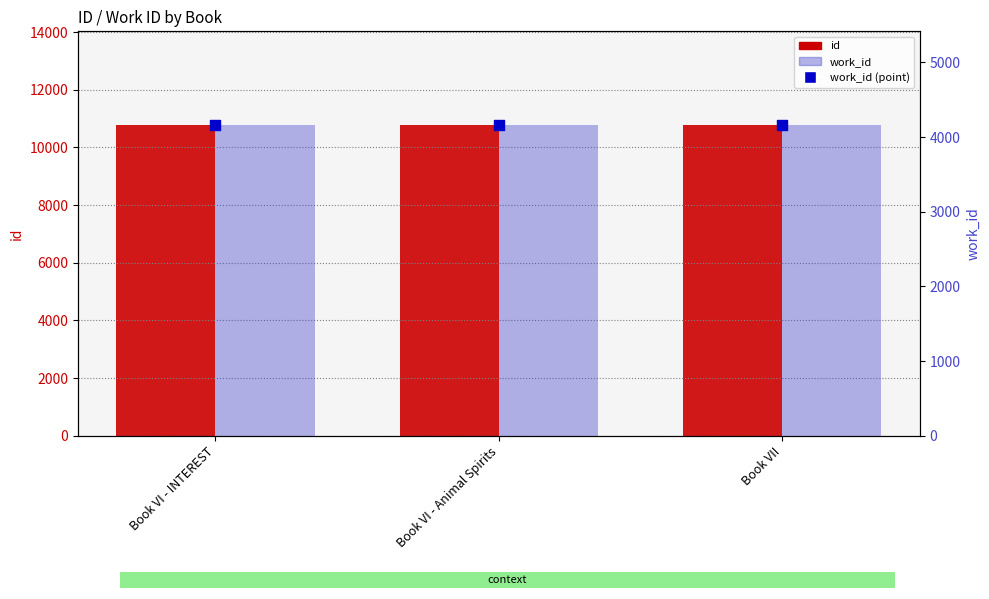

At how many categories does at least one series exceed 6589?

3